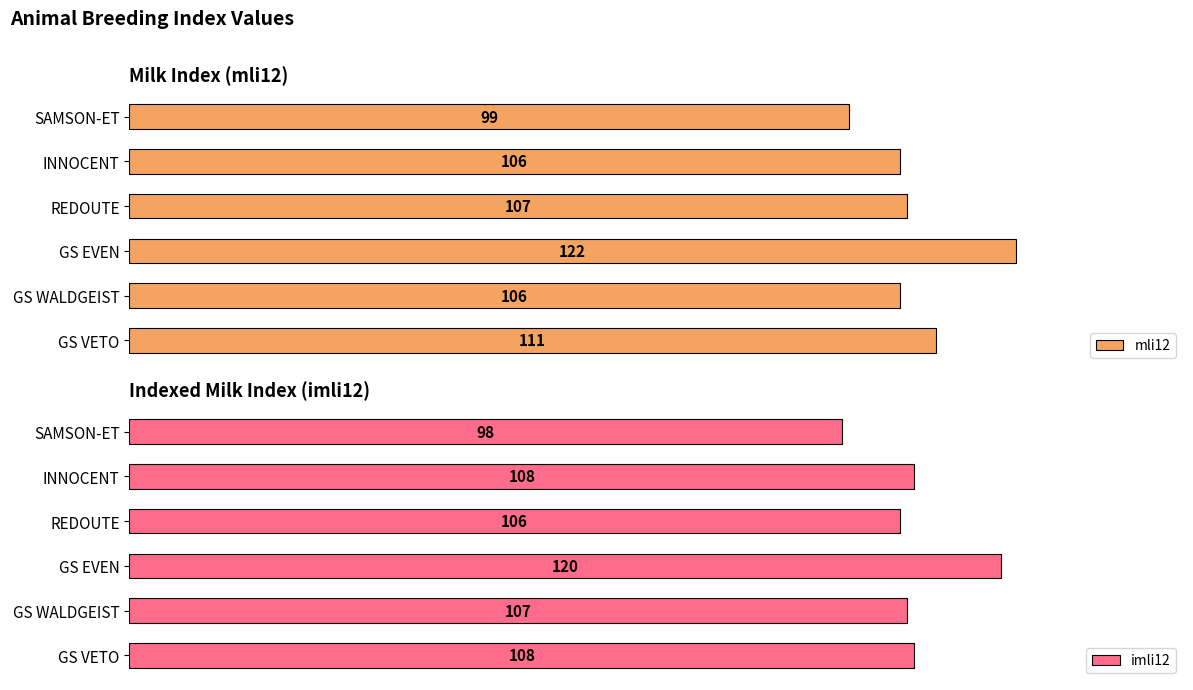

What are all the series names shown in the legend?

mli12, imli12